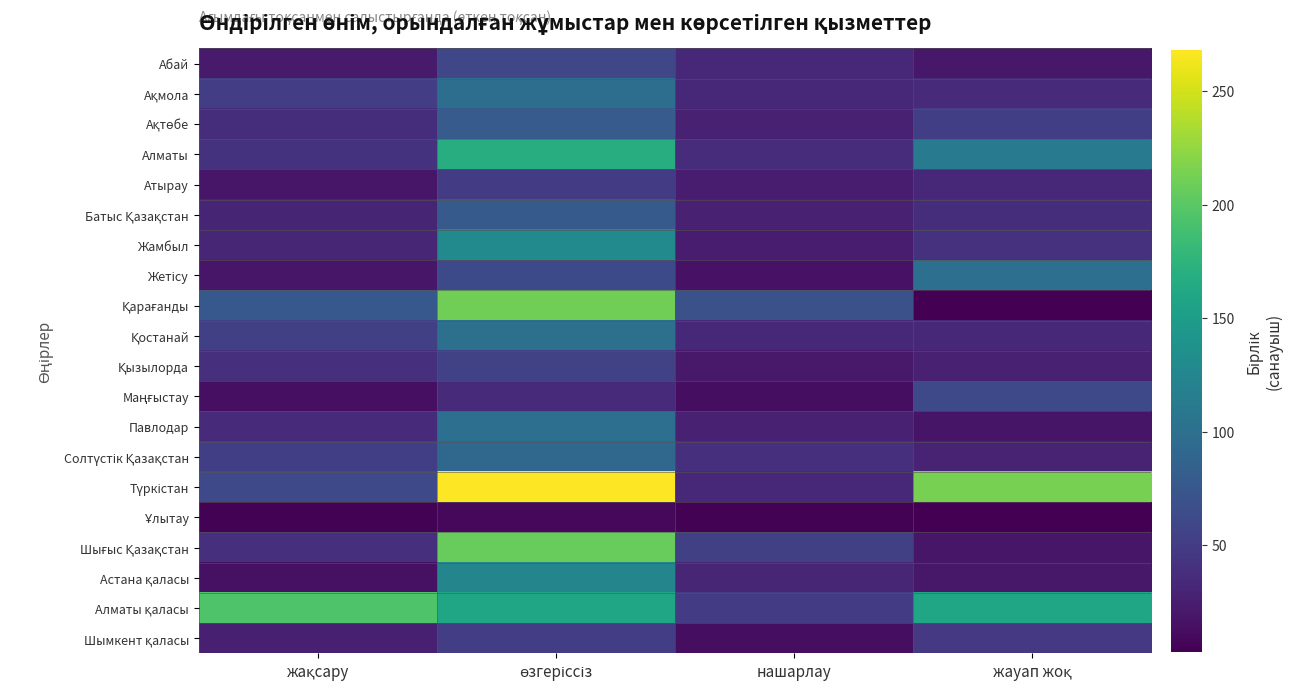

Which series has the largest range (max minus min)?

Түркістан